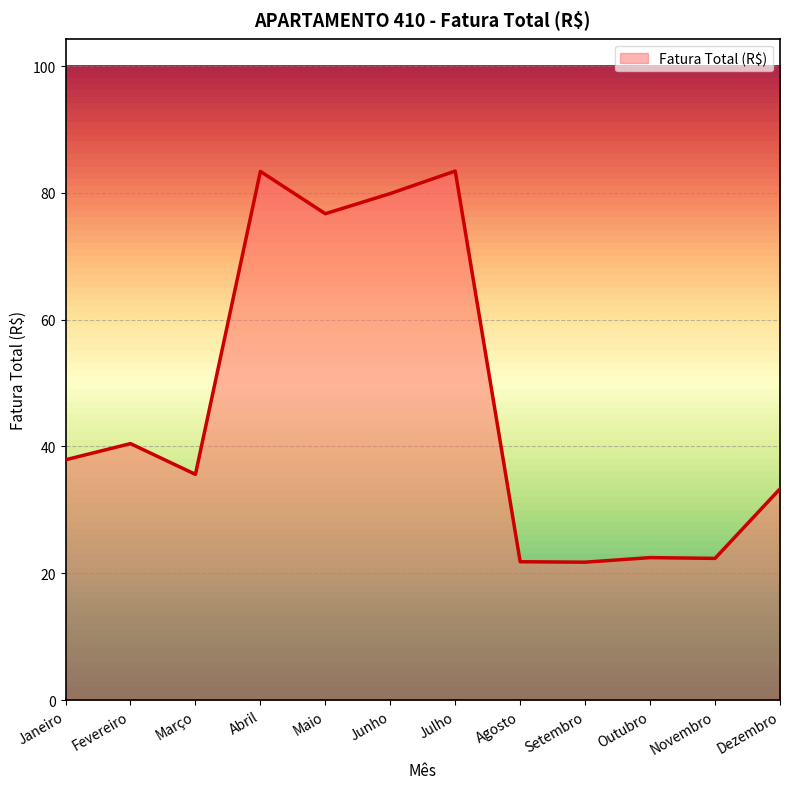

What is the difference between the maximum and minimum values?

61.7